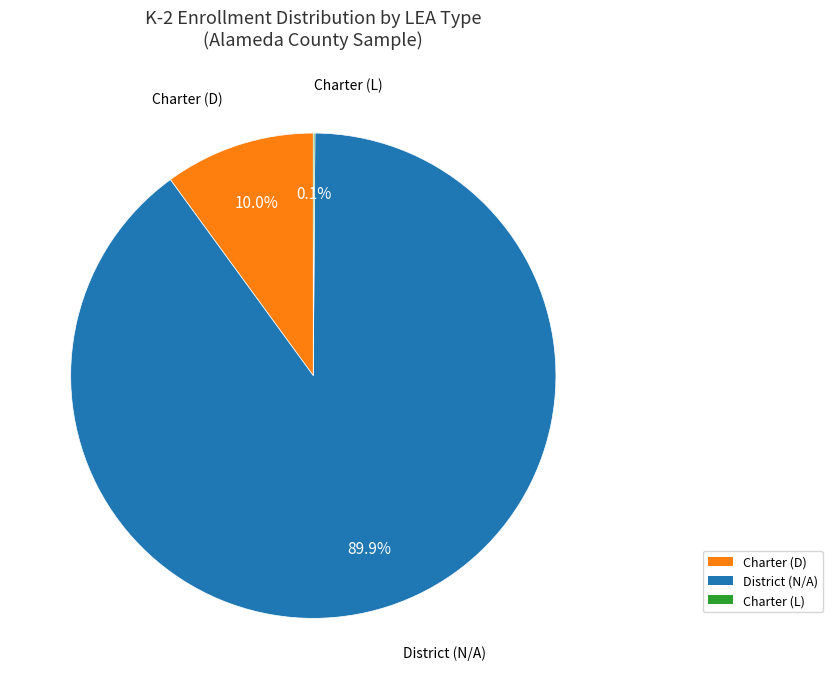

Does any single category account for the majority?

Yes